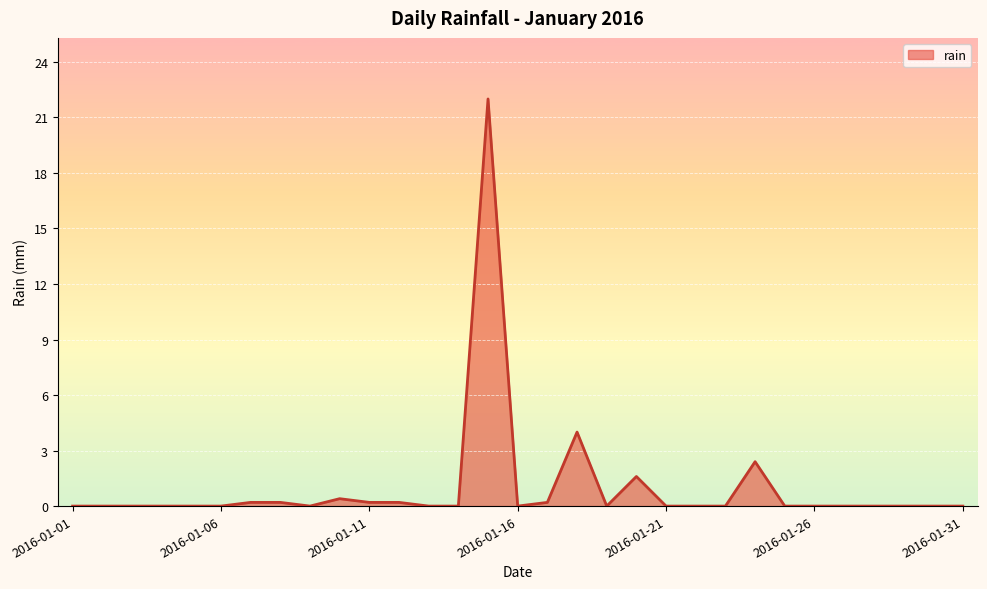

What is the maximum value shown in the chart?

22.0